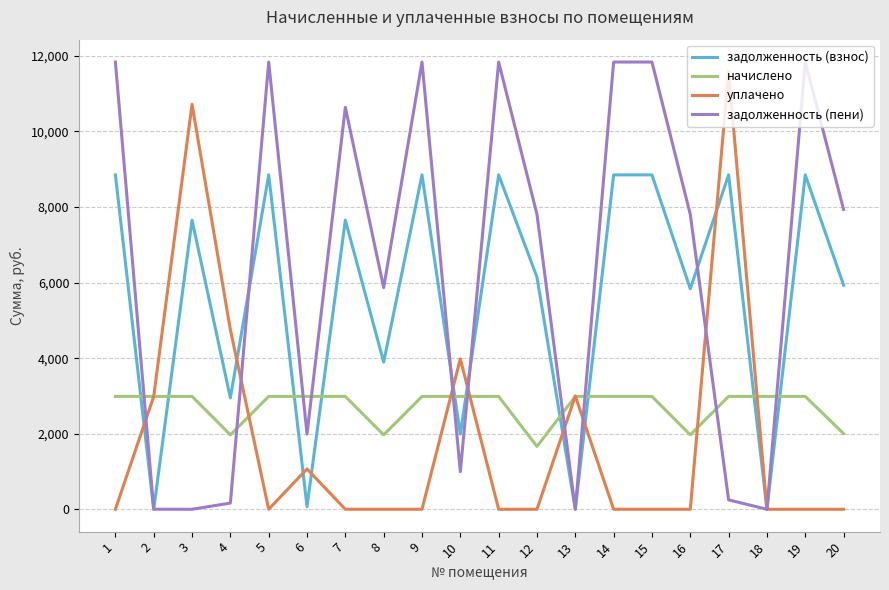

At which label does уплачено reach its peak?

17